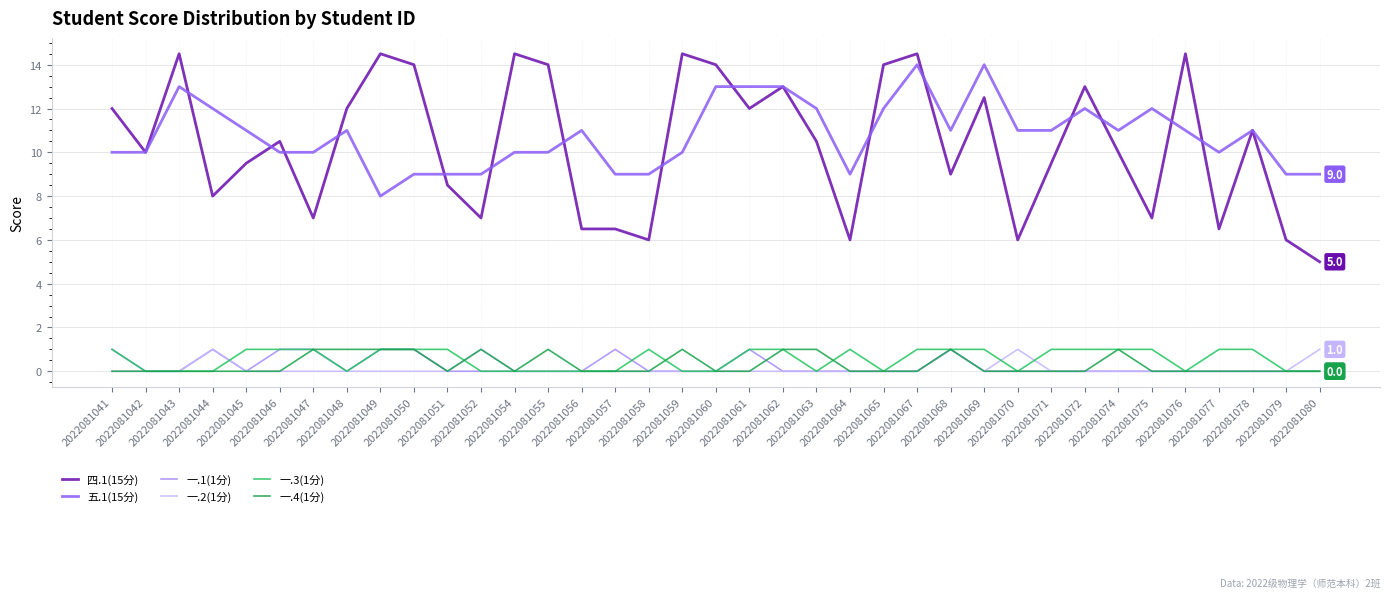

Which series has the widest spread of values?

四.1(15分)